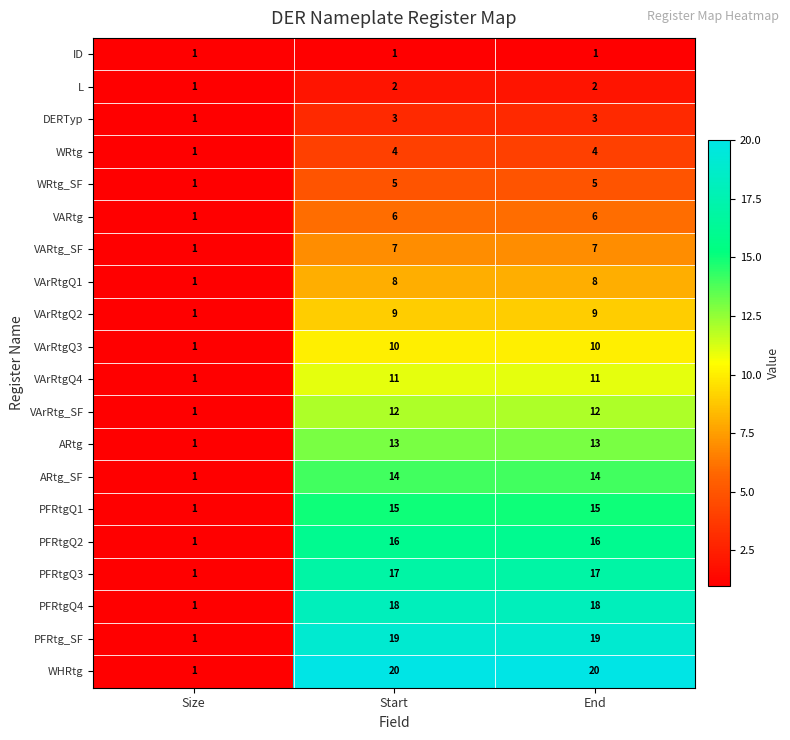

At how many categories does at least one series exceed 12?

2